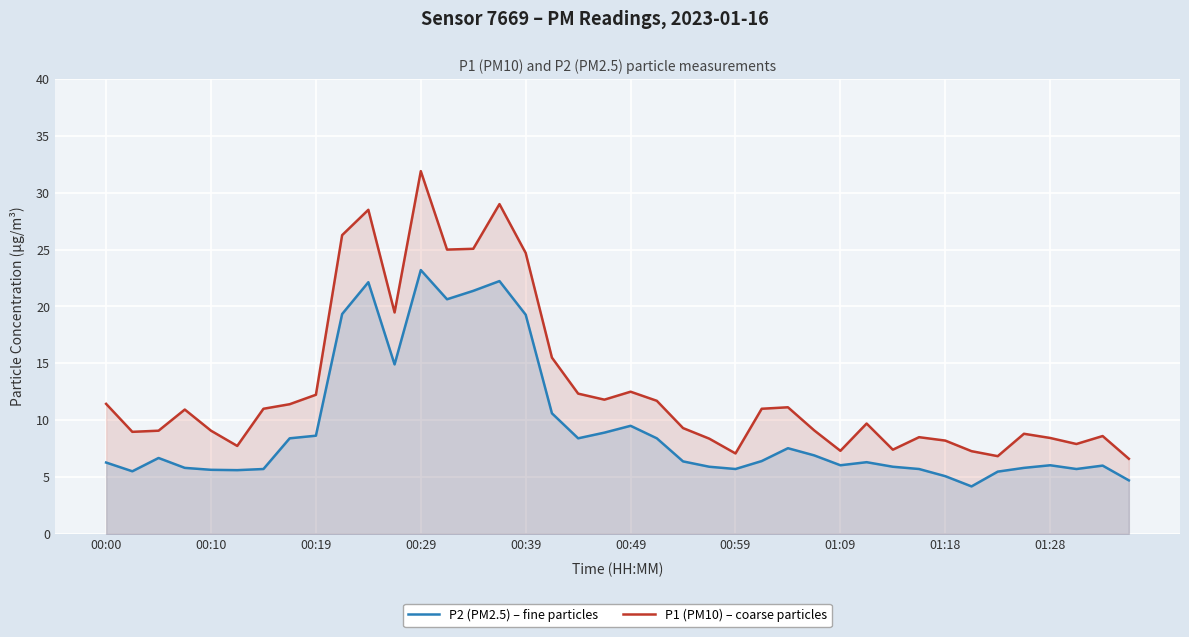

The value of P1 (PM10) – coarse particles at 10 is 28.5. True or false?

True